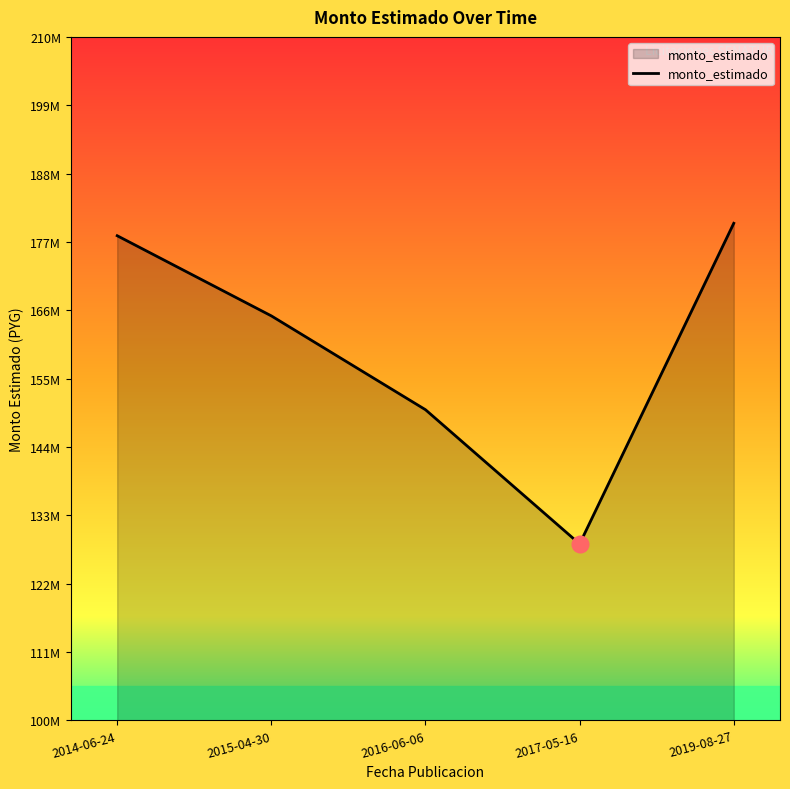

What position from the right is 2016-06-06?

3